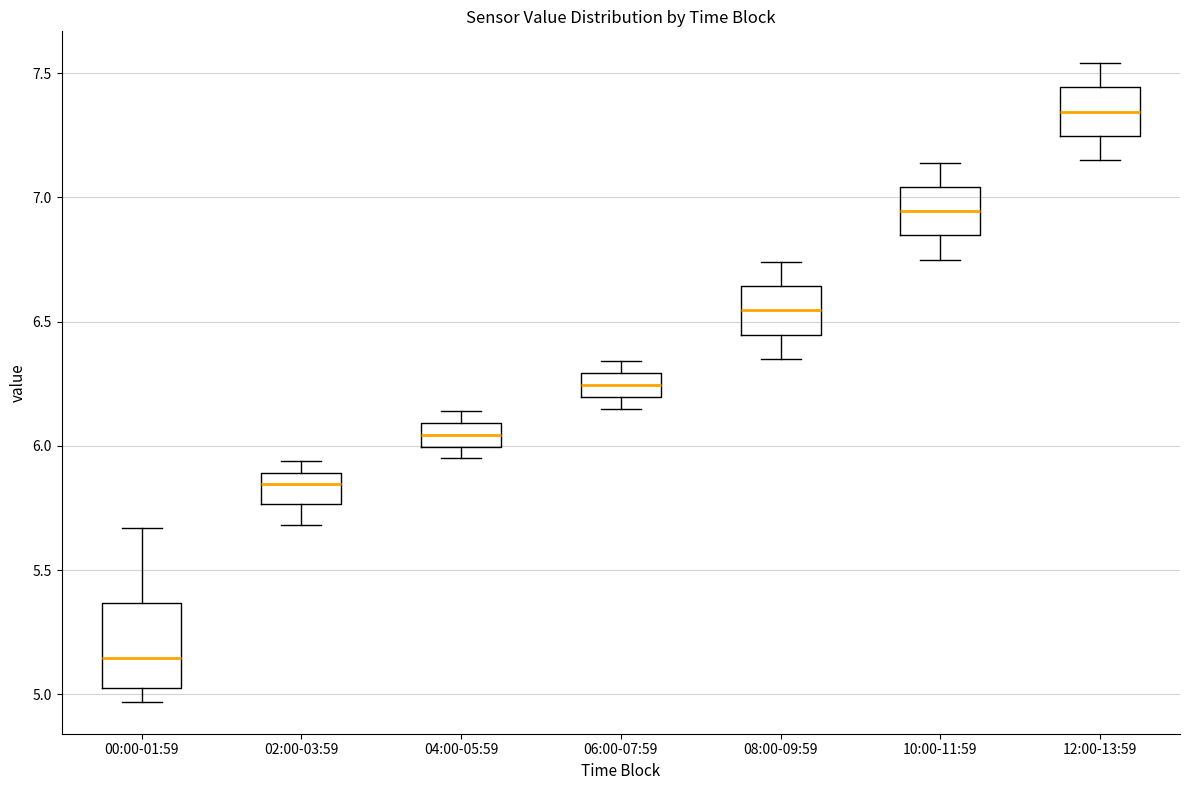

Reading left to right, read every box against the y-axis: the position of its median line, the range the box covers, and the ends of its whiskers. The values are not printed on the chart, so give them approximately, as read against the axis.

00:00-01:59: median 5.15, box 5.05 to 5.35, whiskers 4.95 to 5.65
02:00-03:59: median 5.85, box 5.75 to 5.90, whiskers 5.70 to 5.95
04:00-05:59: median 6.05, box 6.00 to 6.10, whiskers 5.95 to 6.15
06:00-07:59: median 6.25, box 6.20 to 6.30, whiskers 6.15 to 6.35
08:00-09:59: median 6.55, box 6.45 to 6.65, whiskers 6.35 to 6.75
10:00-11:59: median 6.95, box 6.85 to 7.05, whiskers 6.75 to 7.15
12:00-13:59: median 7.35, box 7.25 to 7.45, whiskers 7.15 to 7.55